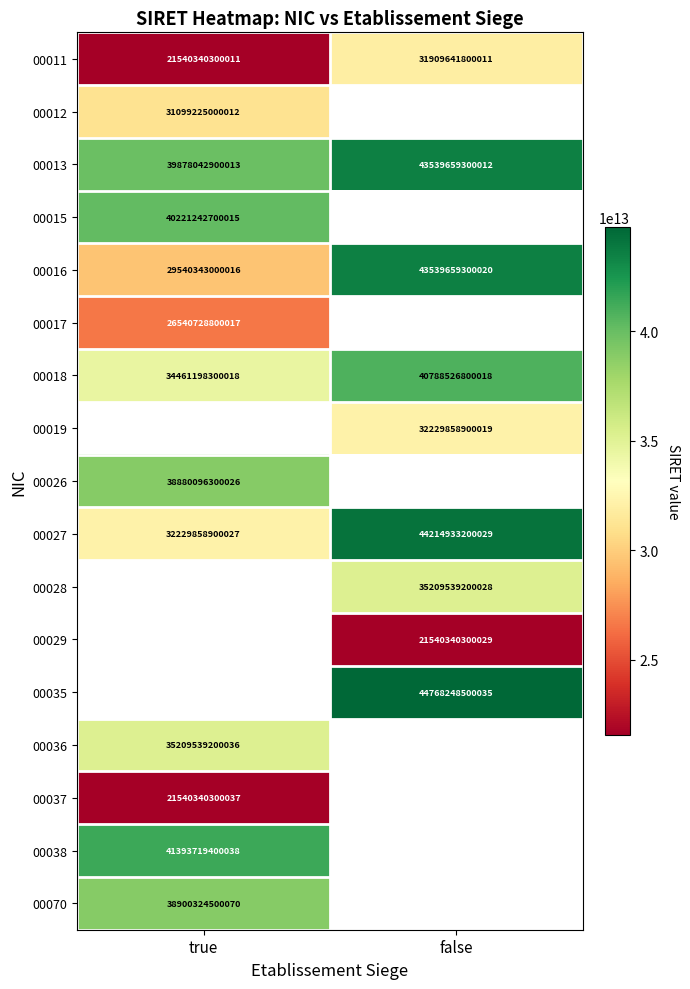

The value of 00038 at true is 41393719400038. True or false?

True